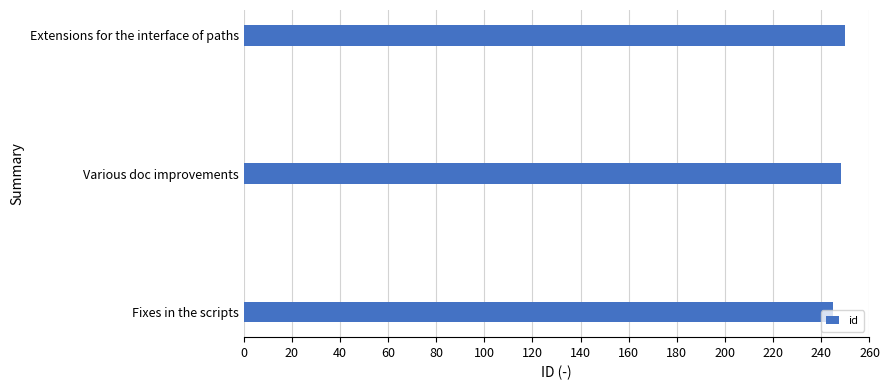

What value does the data have at Fixes in the scripts?

245